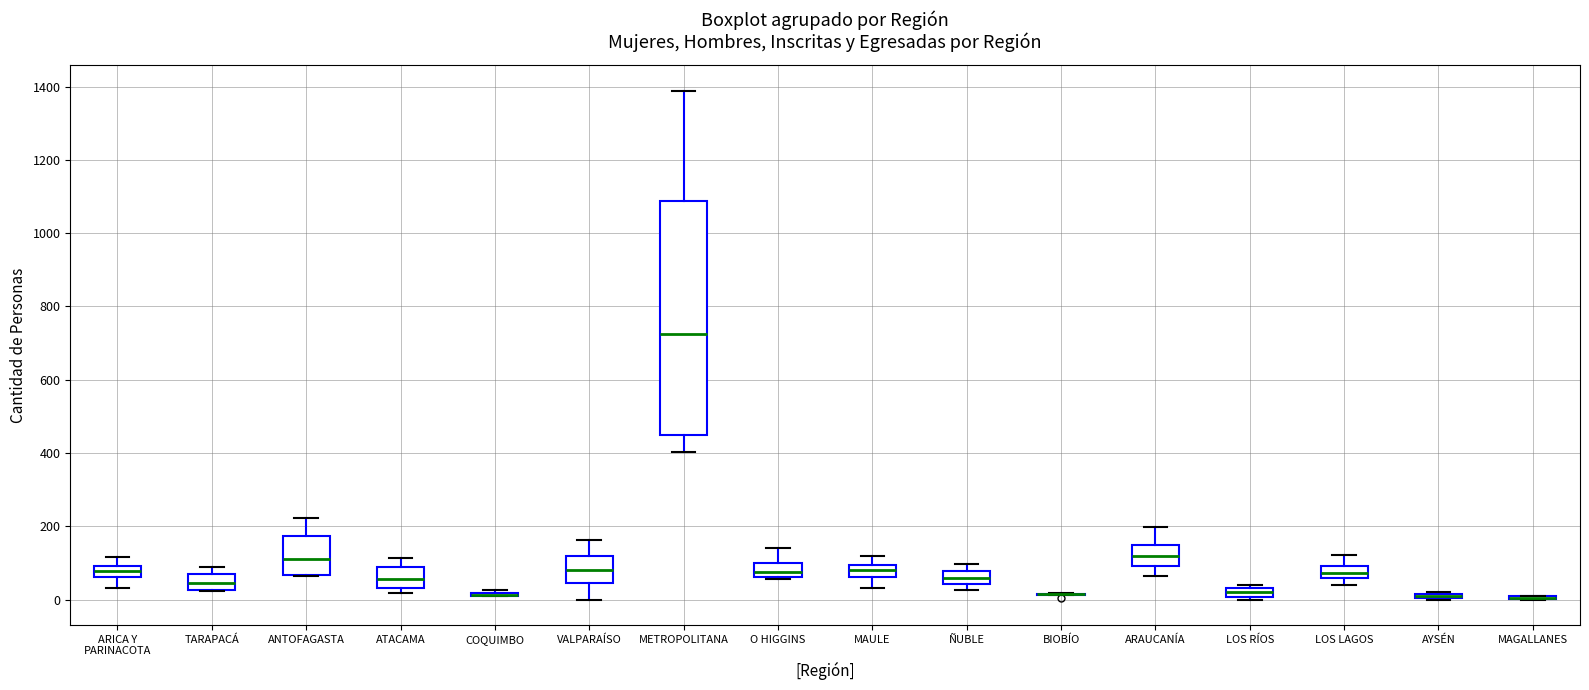

Which box is the tallest, from its lower edge to its upper edge?

METROPOLITANA